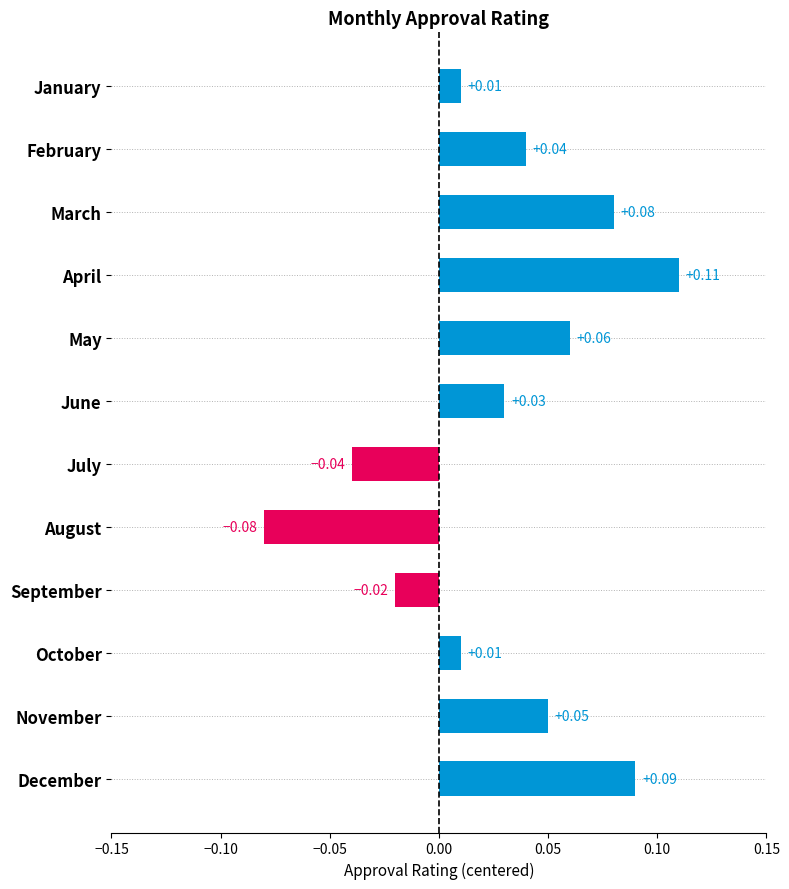

Which category has the lowest value across all series?

August